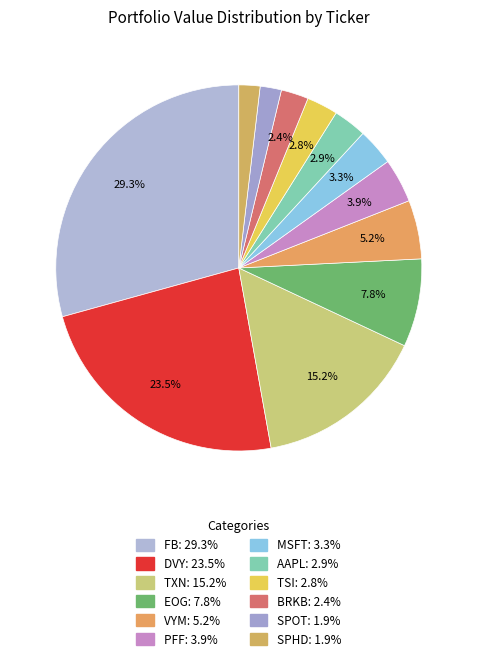

How many segments does this pie chart have?

12